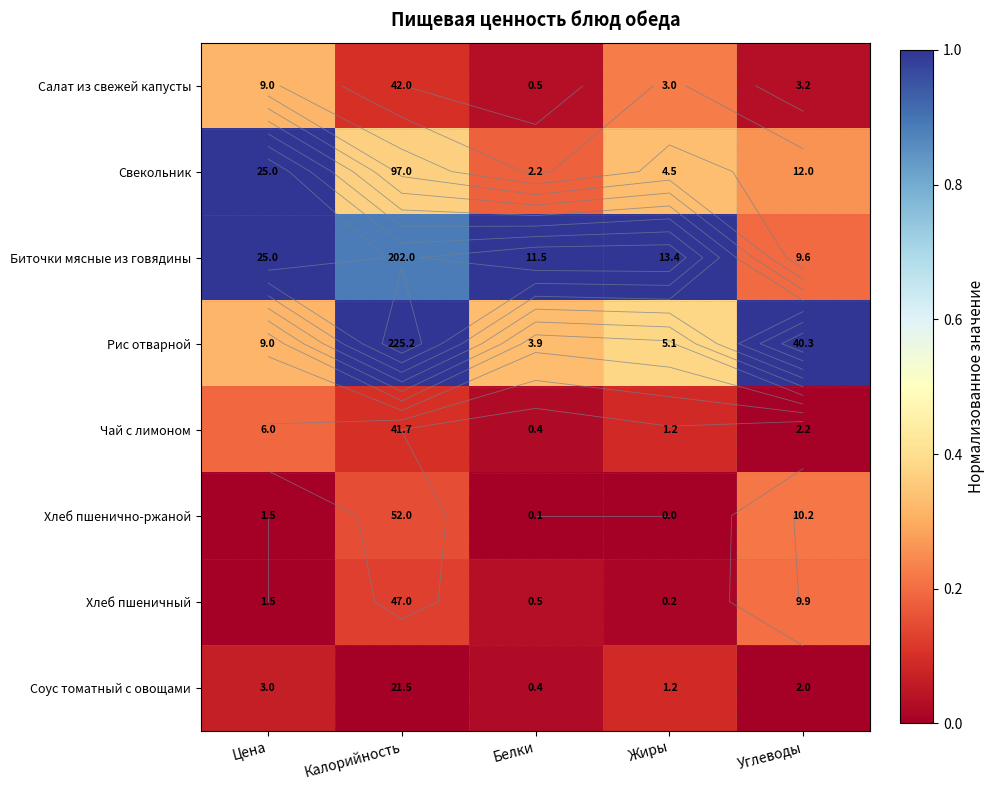

What is the total value across all series at Цена?

2.9